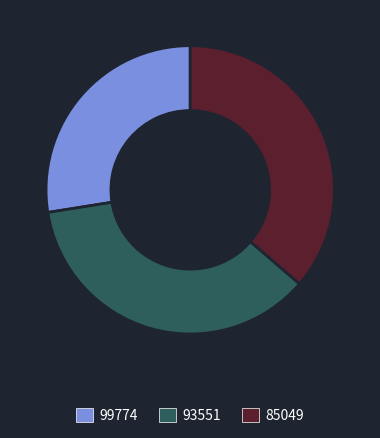

Is there a majority slice in this chart?

No